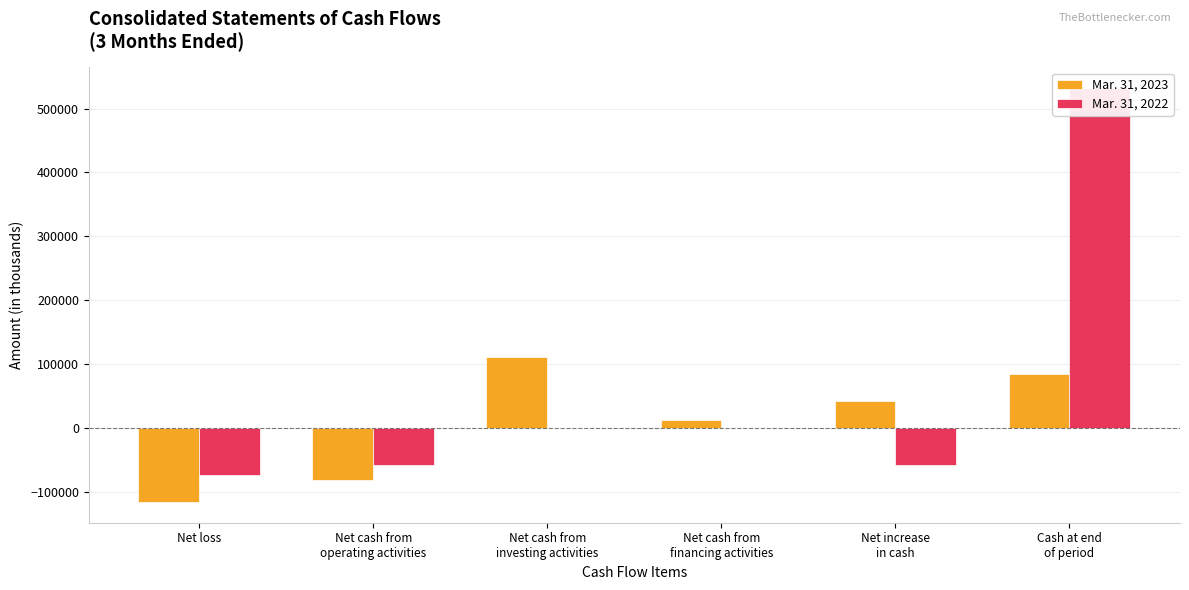

Are the bars horizontal?

No